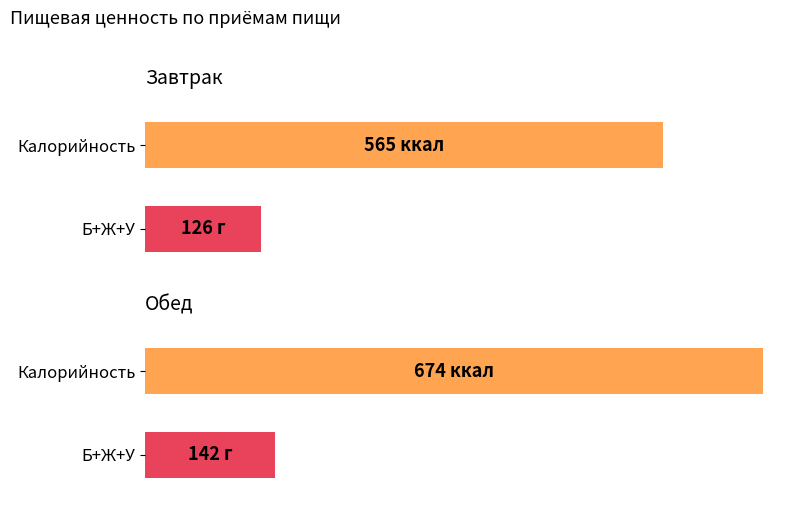

Which series has the widest spread of values?

Калорийность